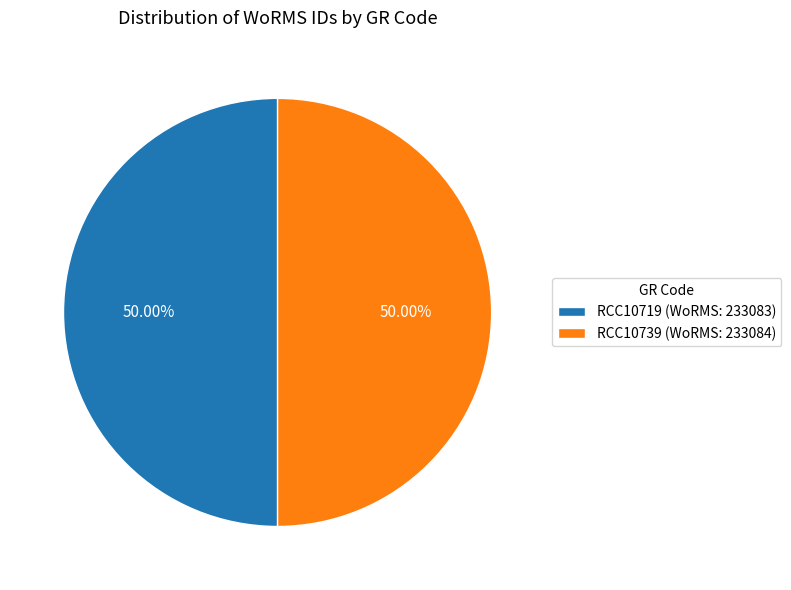

To the nearest percent, what is the average slice percentage?

50%